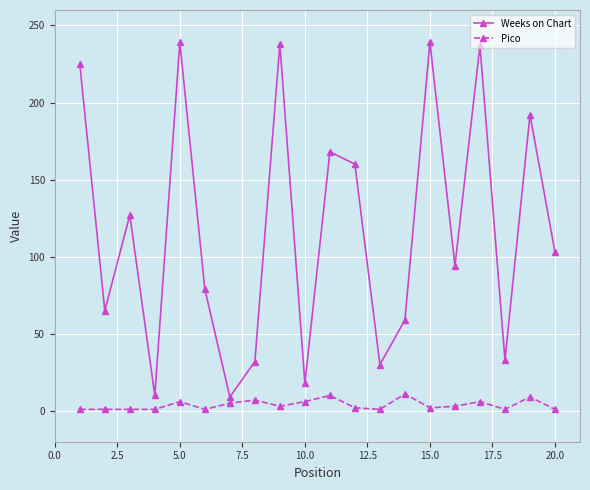

Which series has the largest total across all categories?

Weeks on Chart